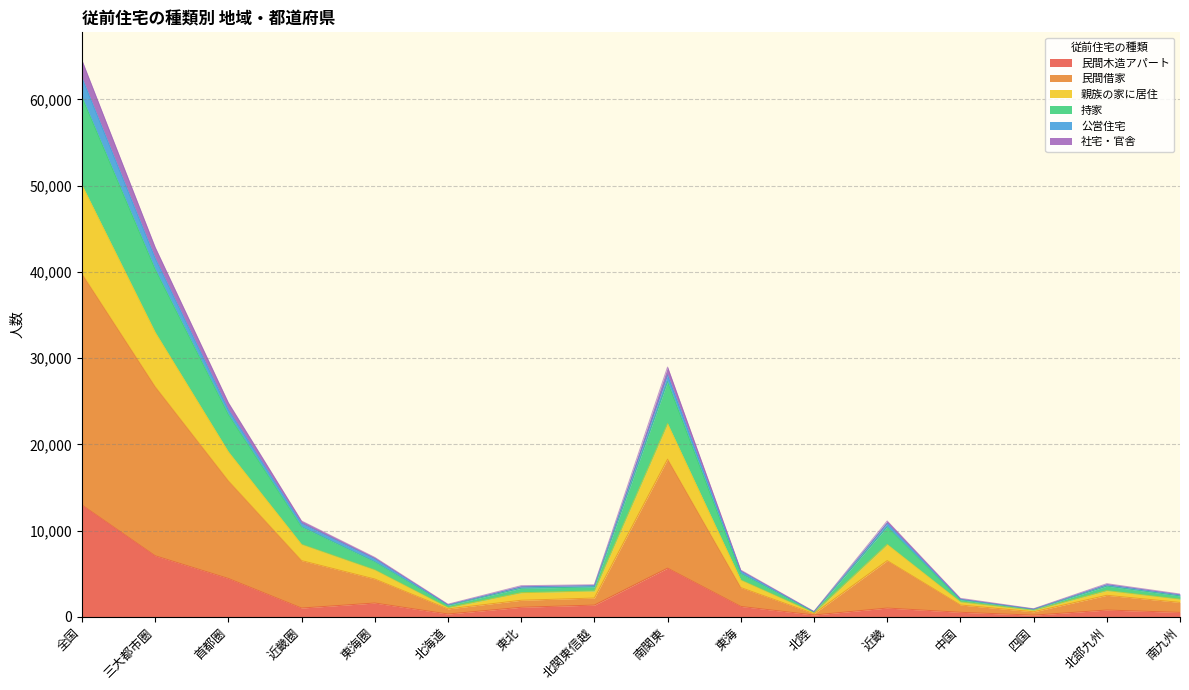

How many data points does each series have?

16